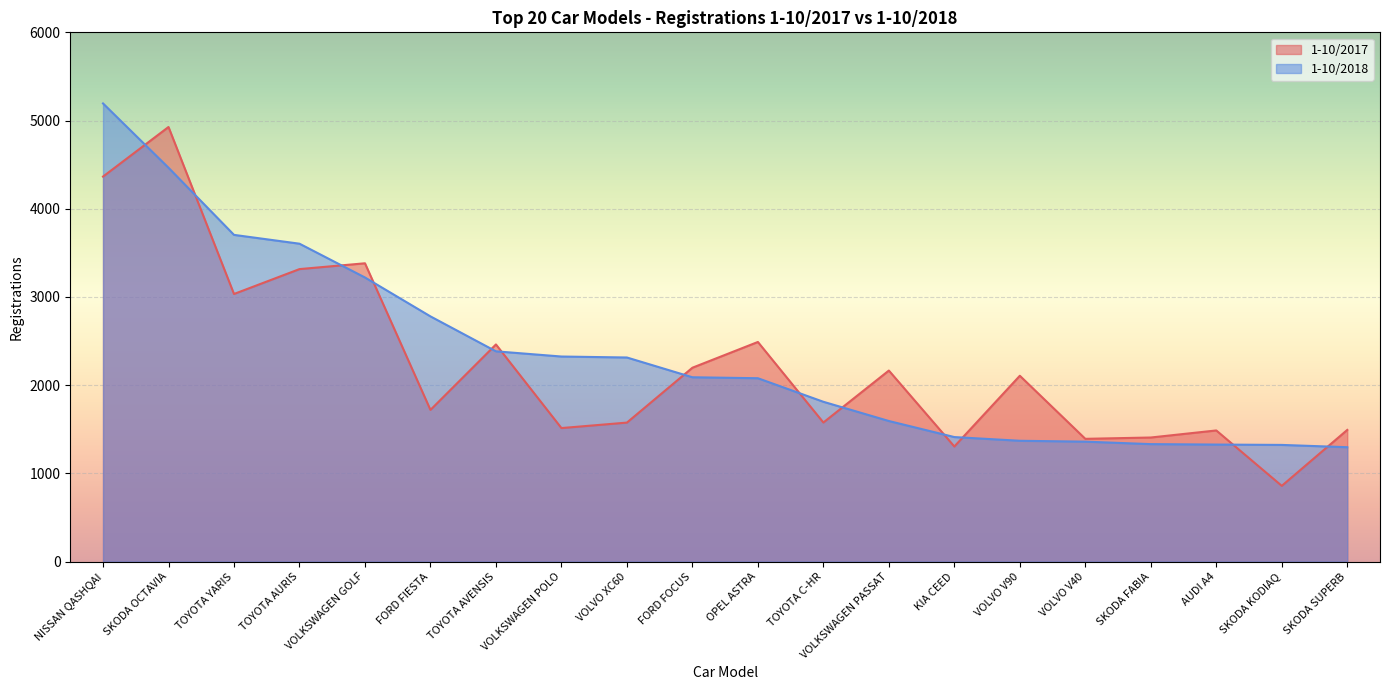

Is it true that 1-10/2017 equals 2490 at OPEL ASTRA?

True